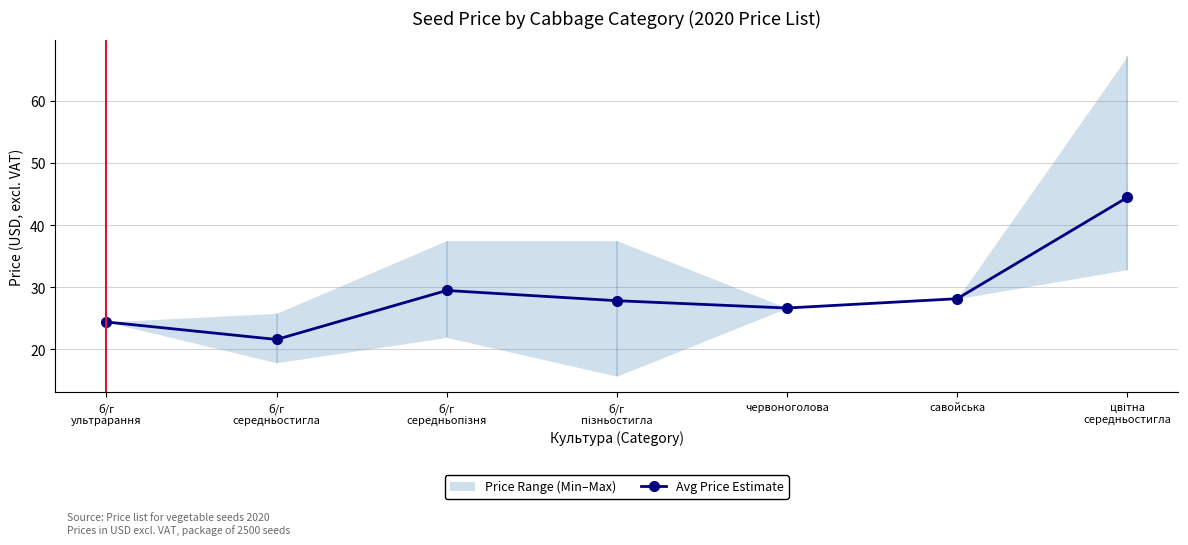

True or false: the data shows 47.8 at савойська.

False